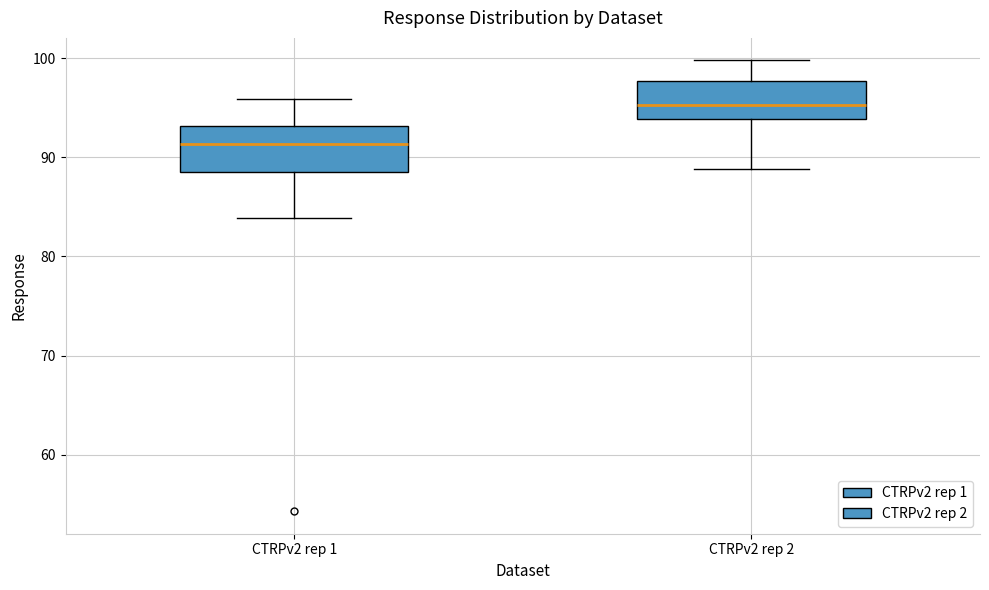

Reading left to right, read every box against the y-axis: the position of its median line, the range the box covers, and the ends of its whiskers. The values are not printed on the chart, so give them approximately, as read against the axis.

CTRPv2 rep 1: median 91, box 89 to 93, whiskers 84 to 96
CTRPv2 rep 2: median 95, box 94 to 98, whiskers 89 to 100